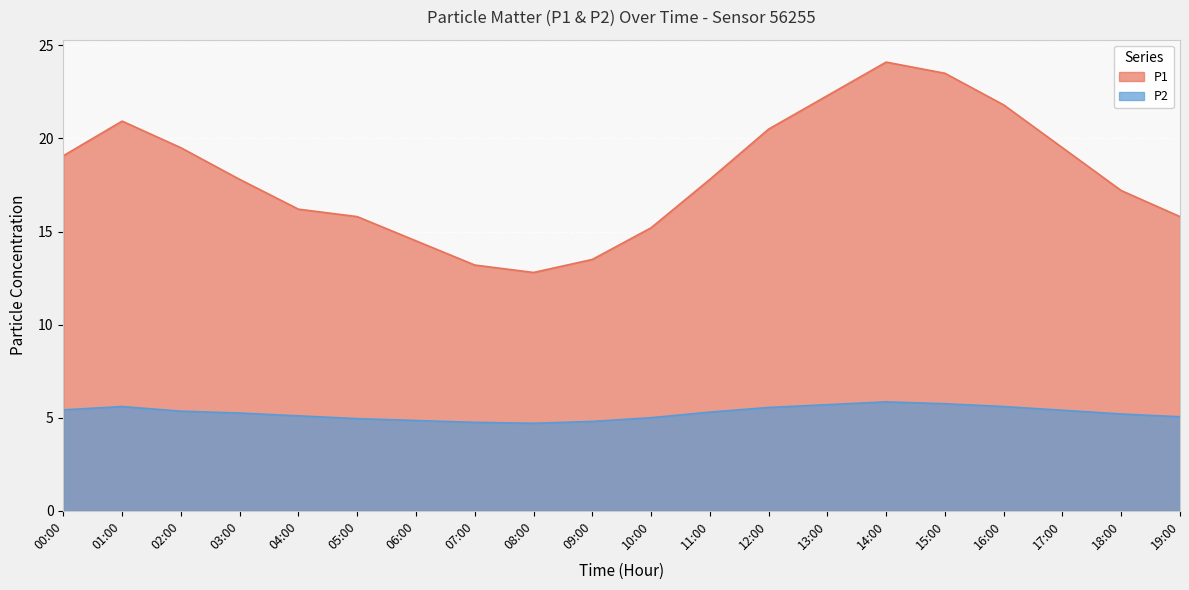

What is the difference between the maximum and minimum values in the P1 series?

11.3